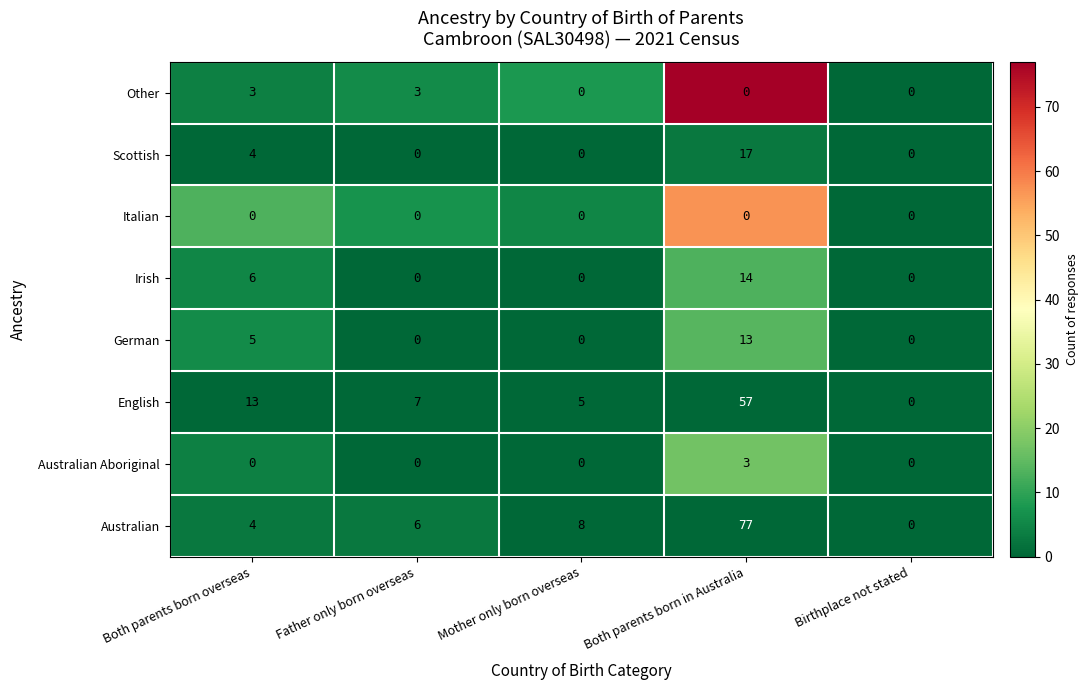

Which series has the widest spread of values?

Australian